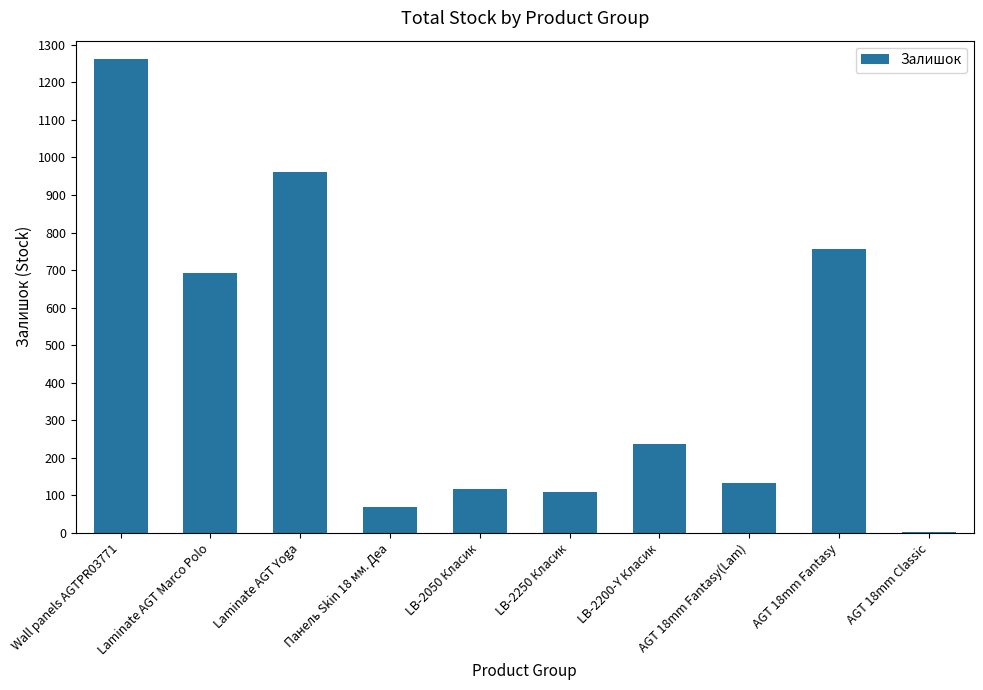

What is the greatest value displayed?

1261